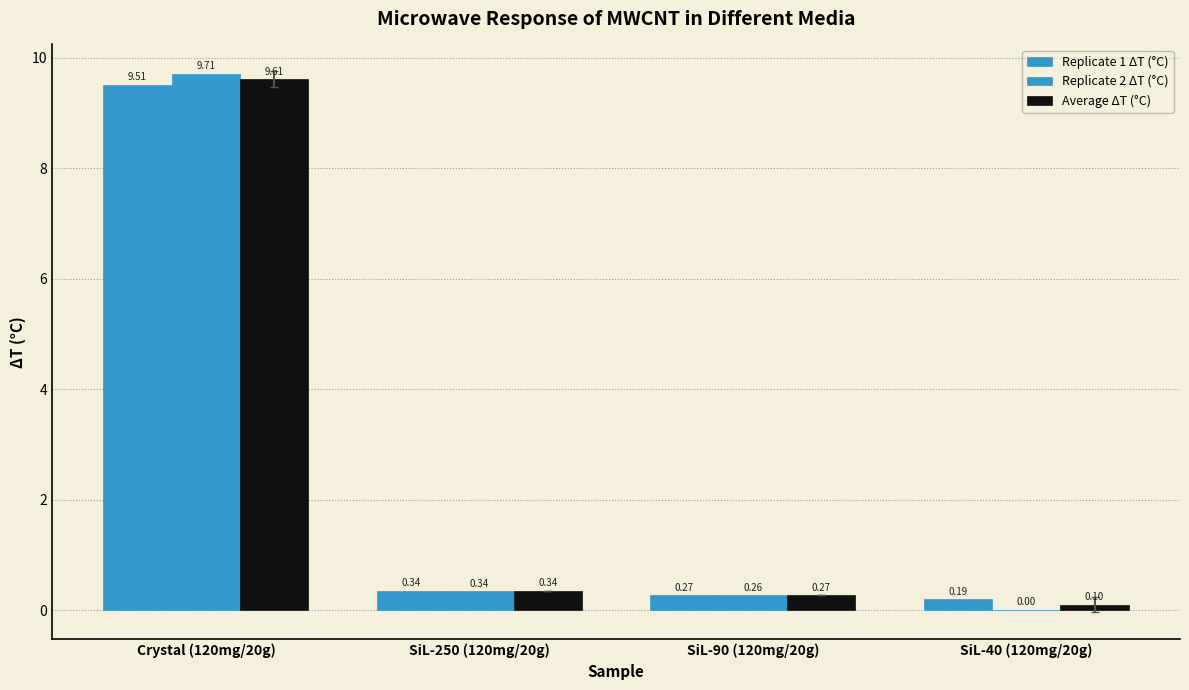

What is the value of the Replicate 1 ΔT (°C) bar at the 2nd from the left?

0.3